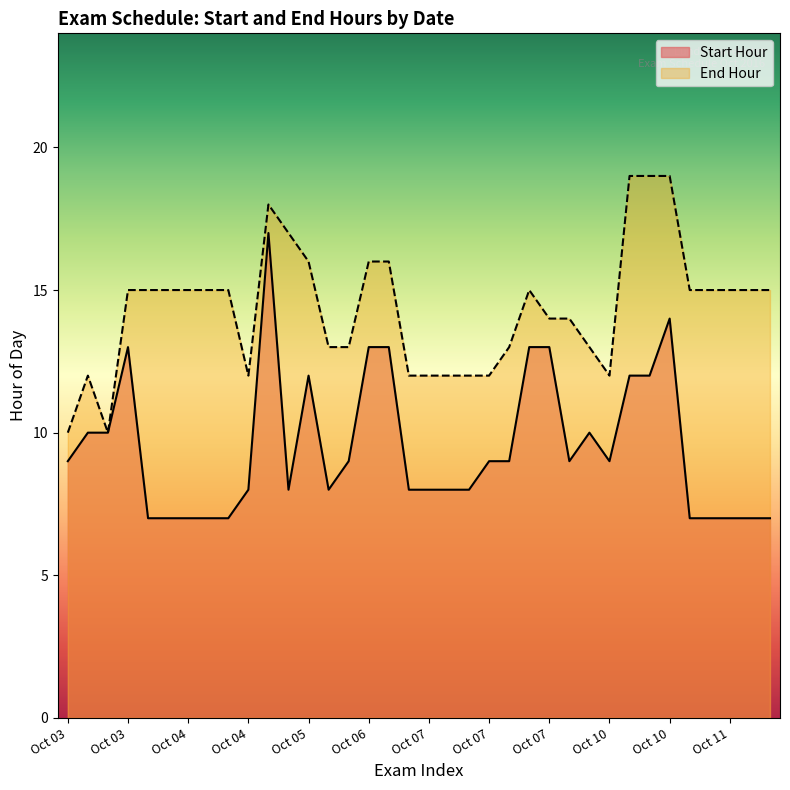

Where is the first local minimum for Start Hour?

05